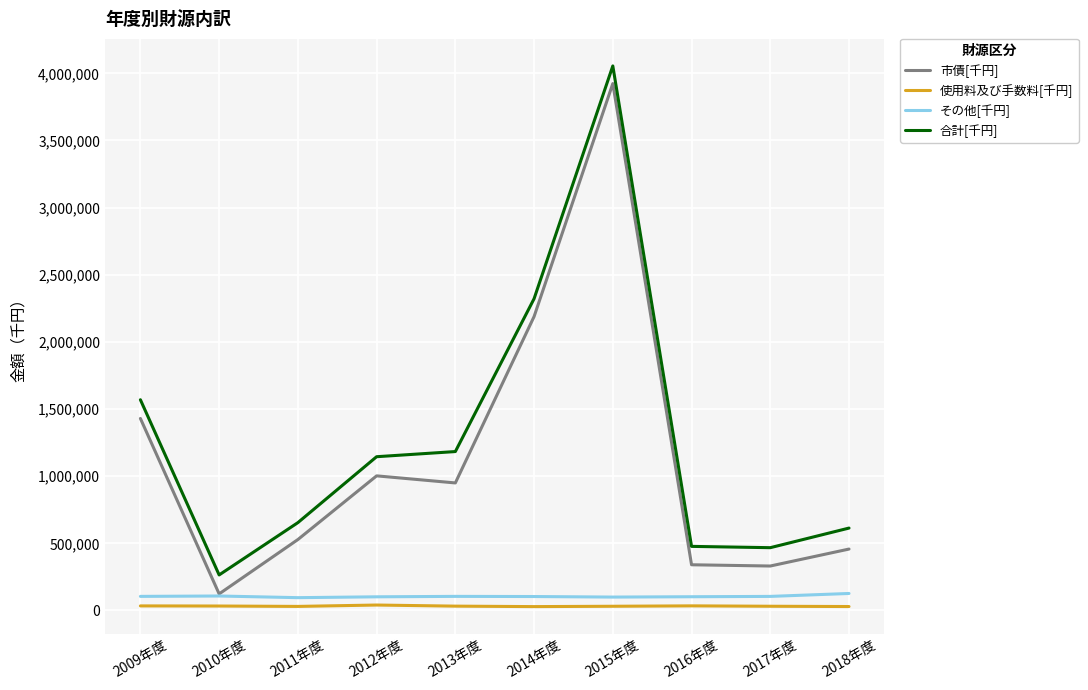

What is the maximum value shown in the chart?

4055232